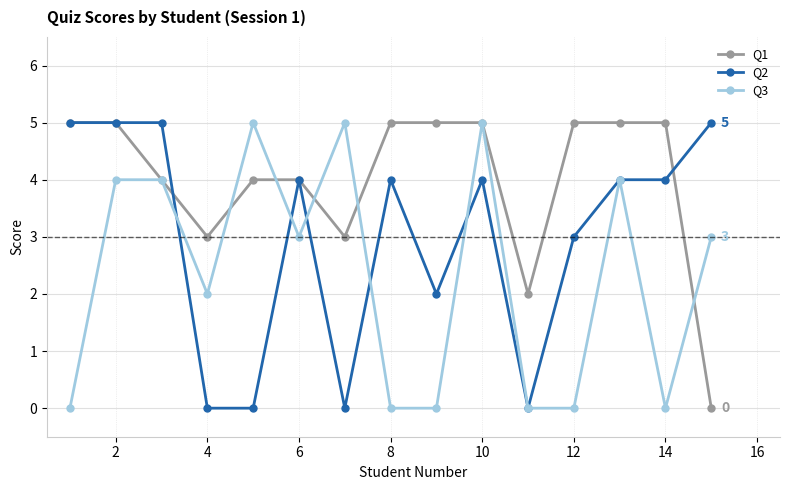

List the series in order of their overall mean, highest first.

Q1, Q2, Q3